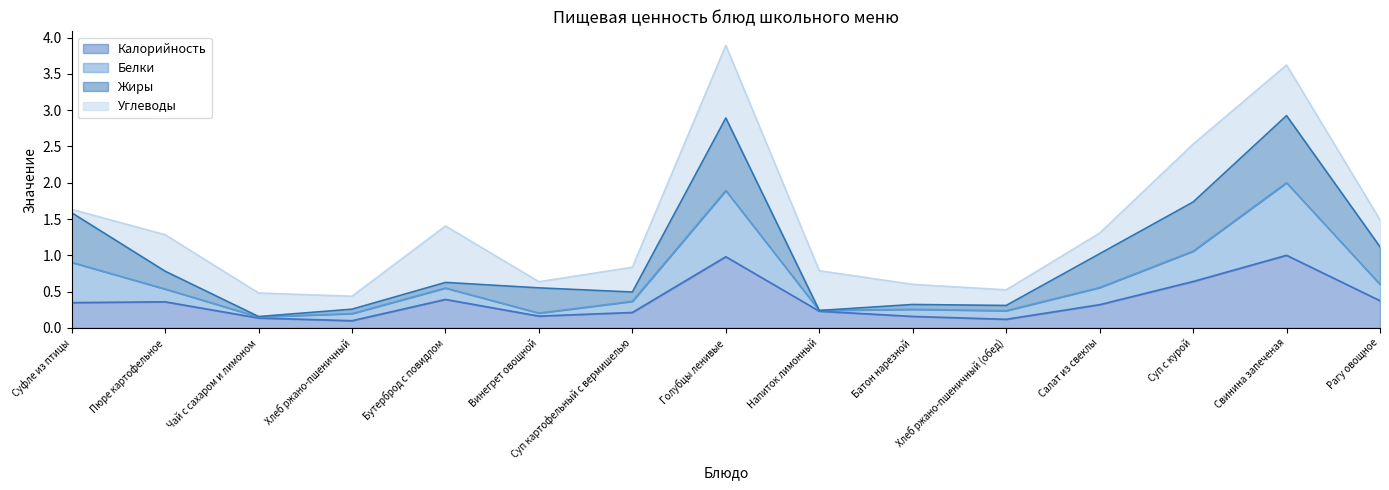

Is it true that Калорийность equals 0.2 at Суп картофельный с вермишелью?

True